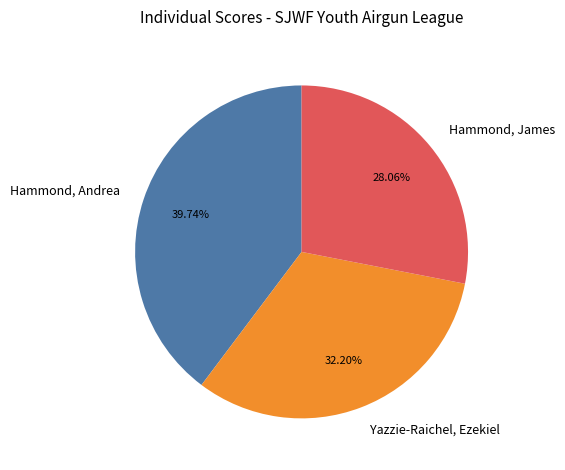

What is the ratio of the value at Hammond, James to the value at Hammond, Andrea?

0.7